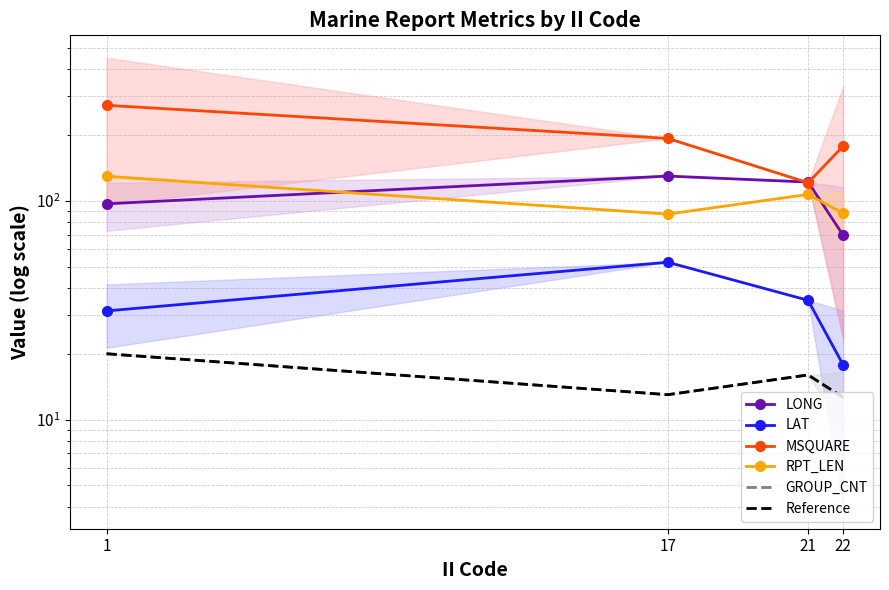

True or false: LAT and LONG intersect in this chart.

False